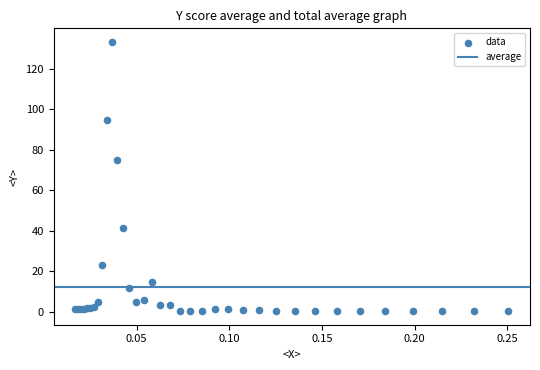

What Y value in the scatter plot is closest to 66?

74.9